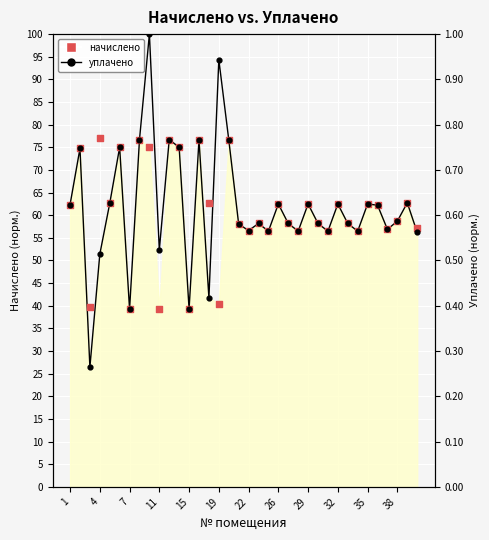

Which series has the largest total across all categories?

уплачено